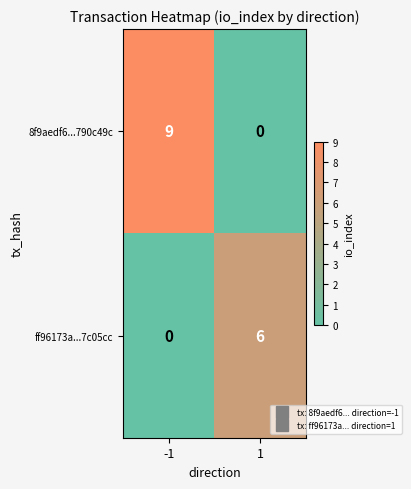

Reading left to right, list all the values displayed in this chart.

8f9aedf6...790c49c: 9	0
ff96173a...7c05cc: 0	6